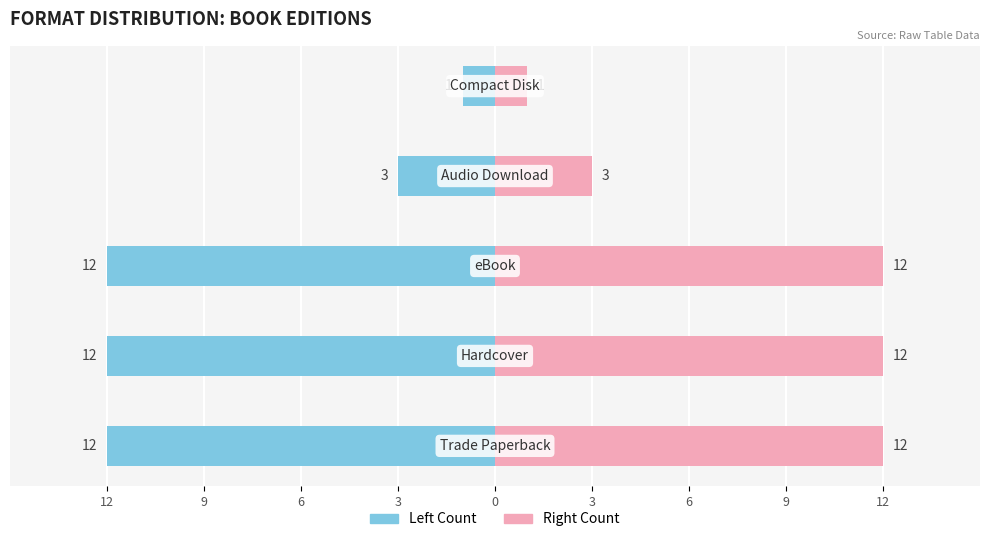

What is the average value of the Count (Left) series?

-8